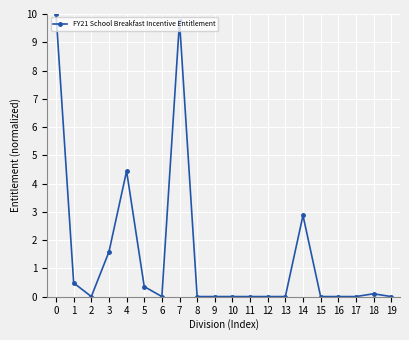

Reading right to left, transcribe all the data shown in this chart.

19=0.0	18=0.1	17=0.0	16=0.0	15=0.0	14=2.9	13=0.0	12=0.0	11=0.0	10=0.0	9=0.0	8=0.0	7=9.7	6=0.0	5=0.4	4=4.4	3=1.6	2=0.0	1=0.5	0=10.0